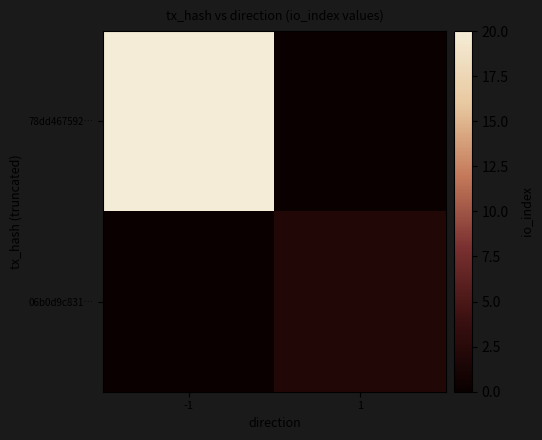

Reading left to right, transcribe all the data shown in this chart.

78dd467592…: -1=20	1=0
06b0d9c831…: -1=0	1=2